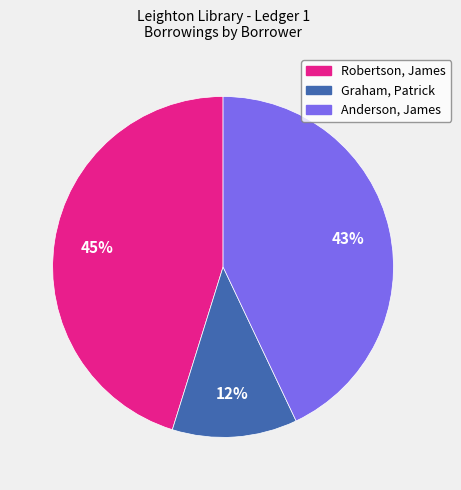

The Graham, Patrick slice represents 2% of the pie. True or false?

False